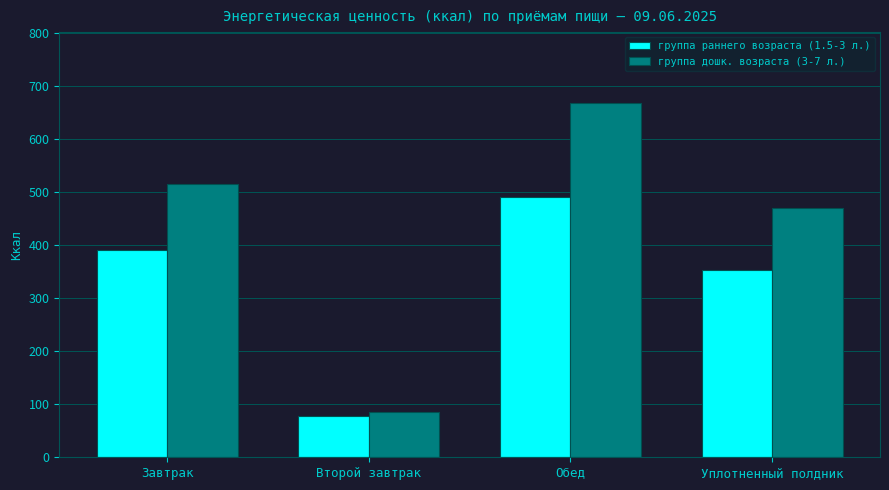

Which series has the widest spread of values?

группа дошк. возраста (3-7 л.)